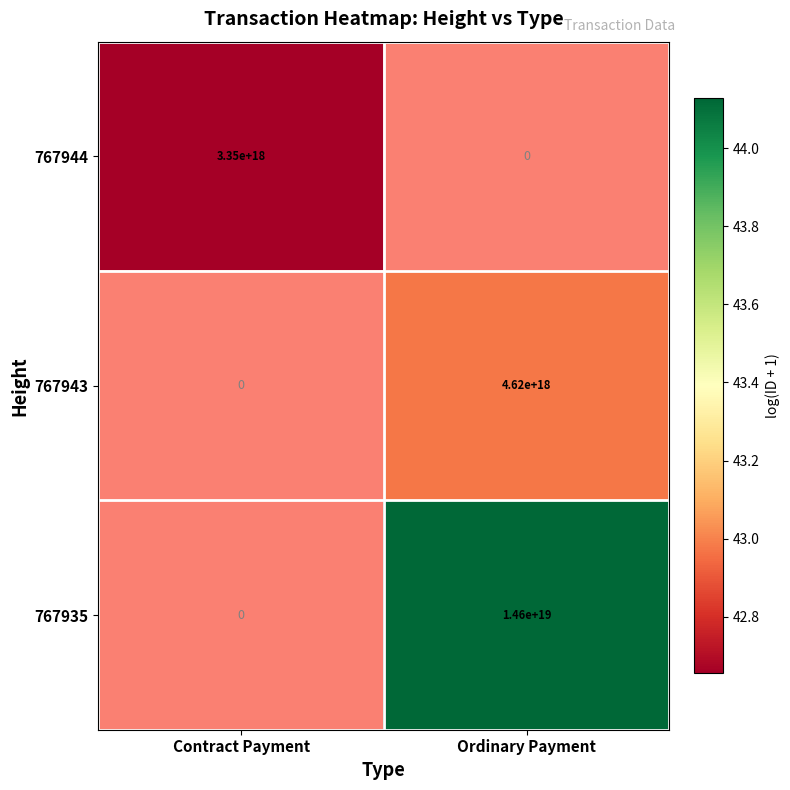

The value of 767935 at Ordinary Payment is 14600000000000000000. True or false?

True